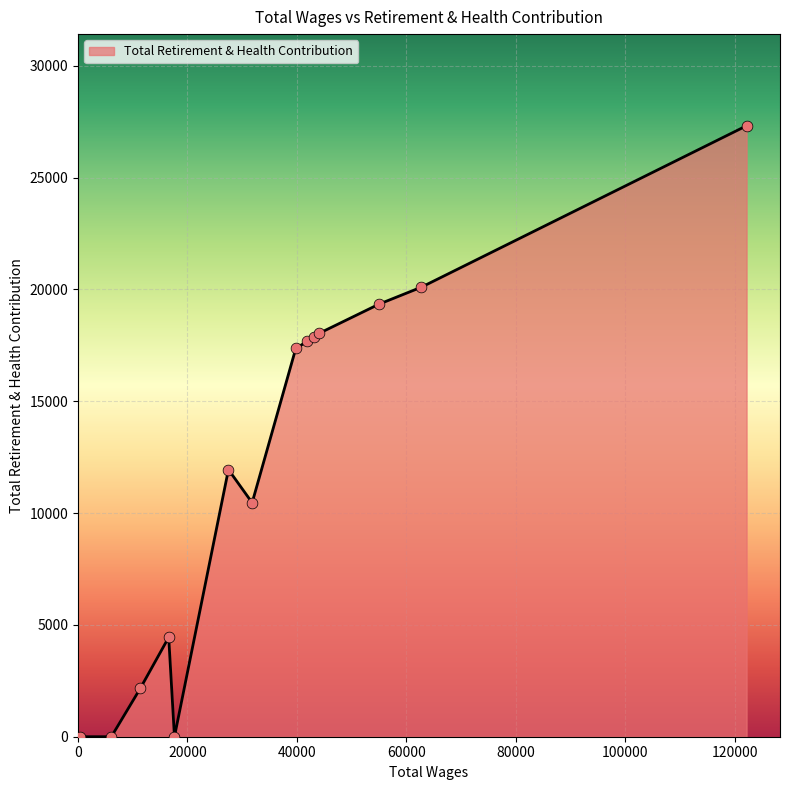

What is the difference between the maximum and minimum values?

27319